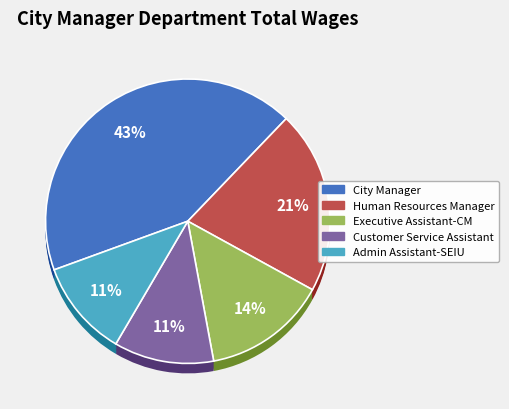

Which category has the smallest portion of the pie?

Admin Assistant-SEIU